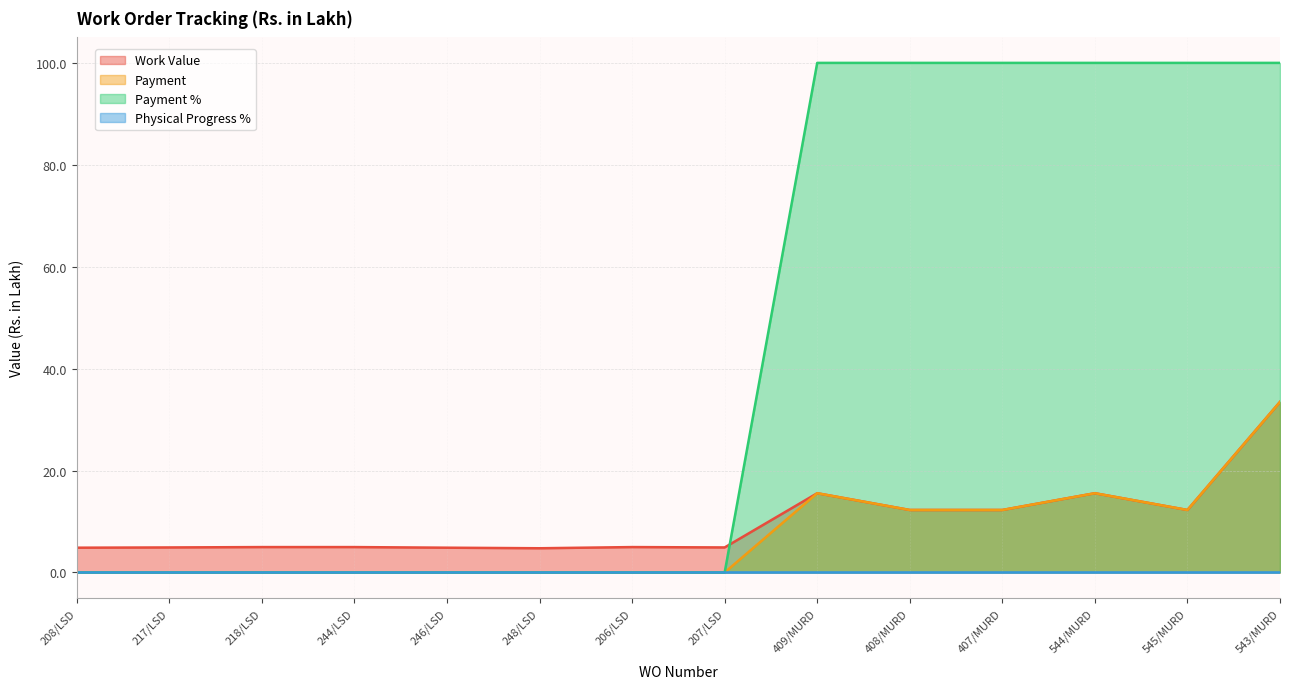

What is the label of the 13th point from the left?

545/MURD